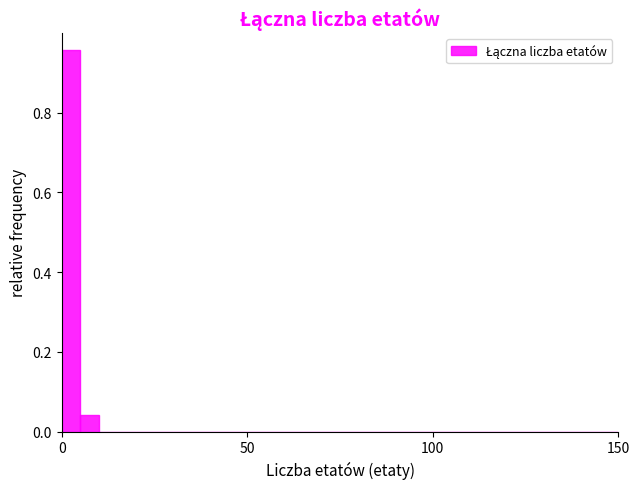

Read against the x-axis, roughly where is the centre of the tallest bar?

5